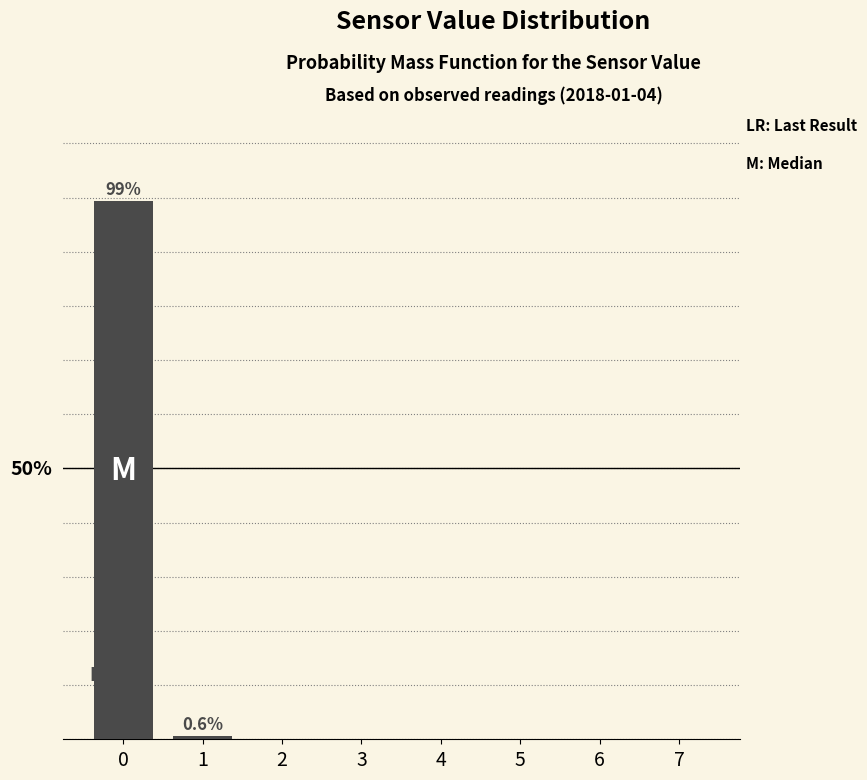

Are the bars horizontal?

No